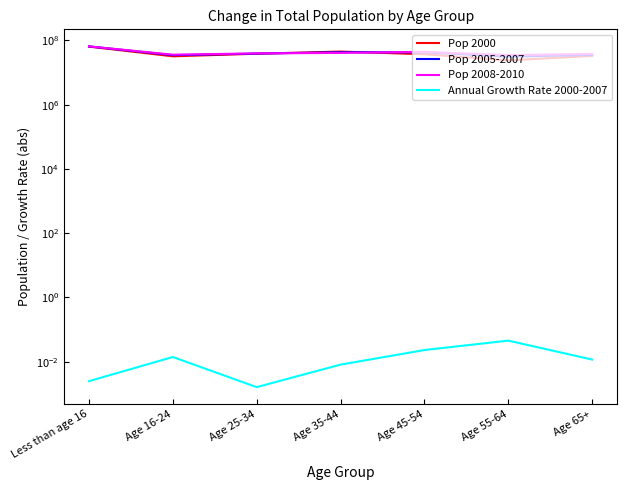

True or false: Pop 2008-2010 has more than 1 interior local peaks.

False